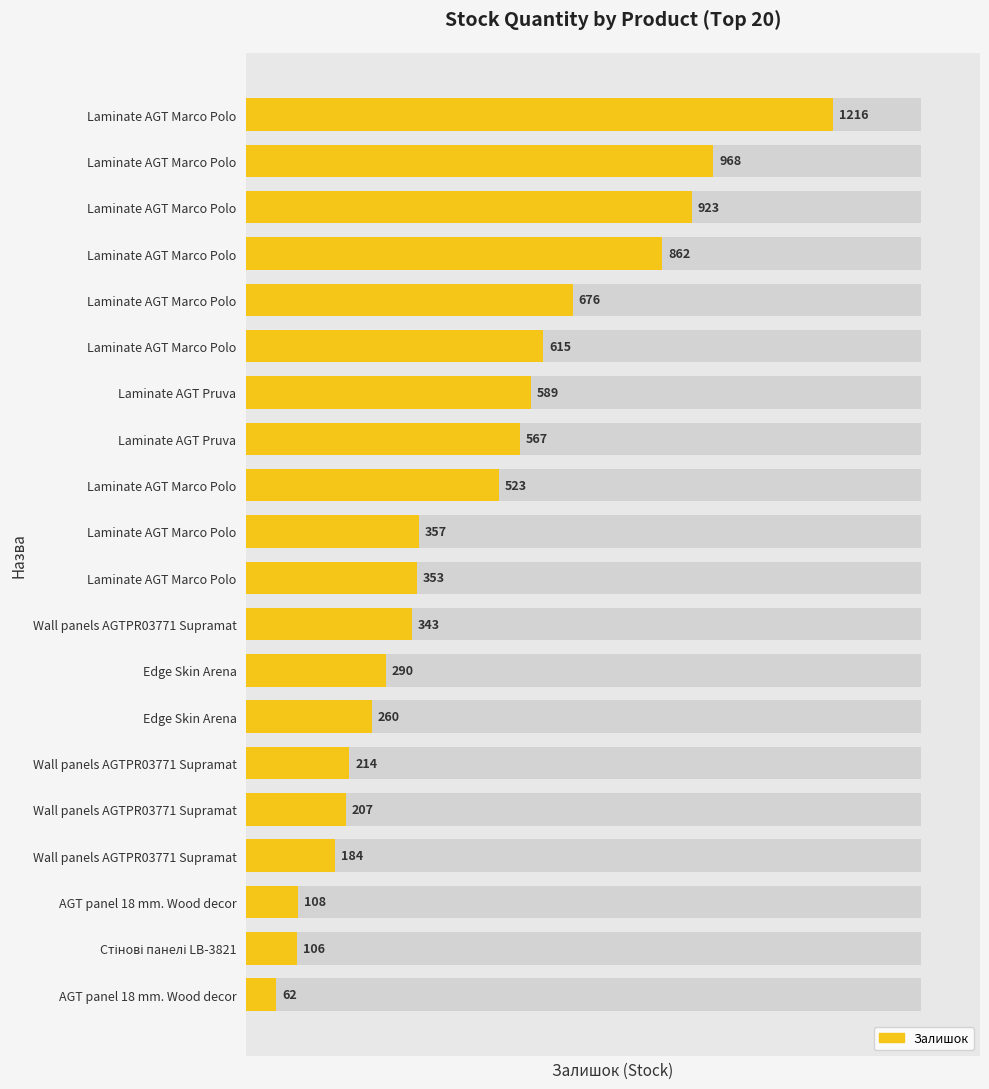

Reading left to right, list all the values displayed in this chart.

1216	968	923	862	676	615	589	567	523	357	353	343	290	260	214	207	184	108	106	62